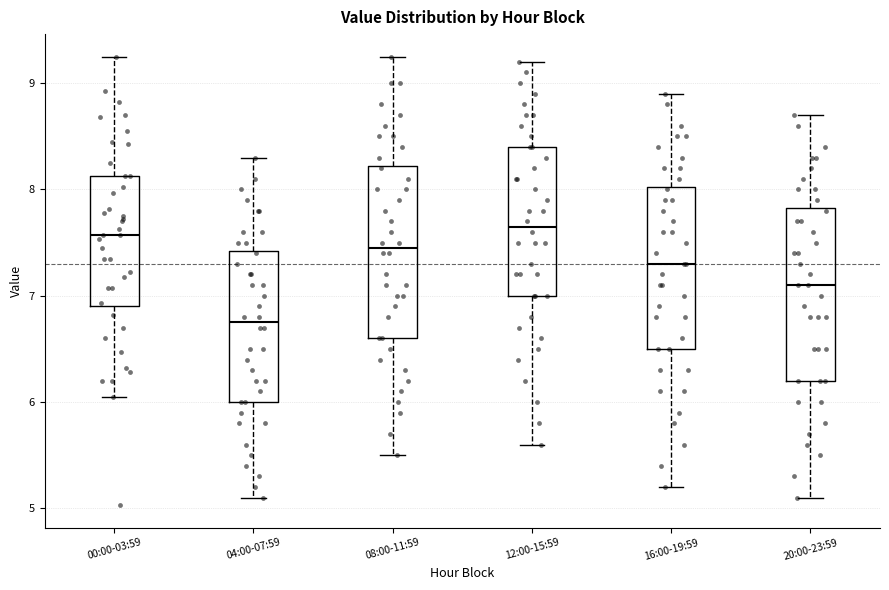

Reading left to right, transcribe this box plot: for each box, give where its median line is, the range the box spans, and where its two whiskers end, as read against the y-axis. The values are not printed on the chart, so give them approximately, as read against the axis.

00:00-03:59: median 7.6, box 6.9 to 8.1, whiskers 6.1 to 9.3
04:00-07:59: median 6.8, box 6.0 to 7.4, whiskers 5.1 to 8.3
08:00-11:59: median 7.5, box 6.6 to 8.2, whiskers 5.5 to 9.3
12:00-15:59: median 7.7, box 7.0 to 8.4, whiskers 5.6 to 9.2
16:00-19:59: median 7.3, box 6.5 to 8.0, whiskers 5.2 to 8.9
20:00-23:59: median 7.1, box 6.2 to 7.8, whiskers 5.1 to 8.7